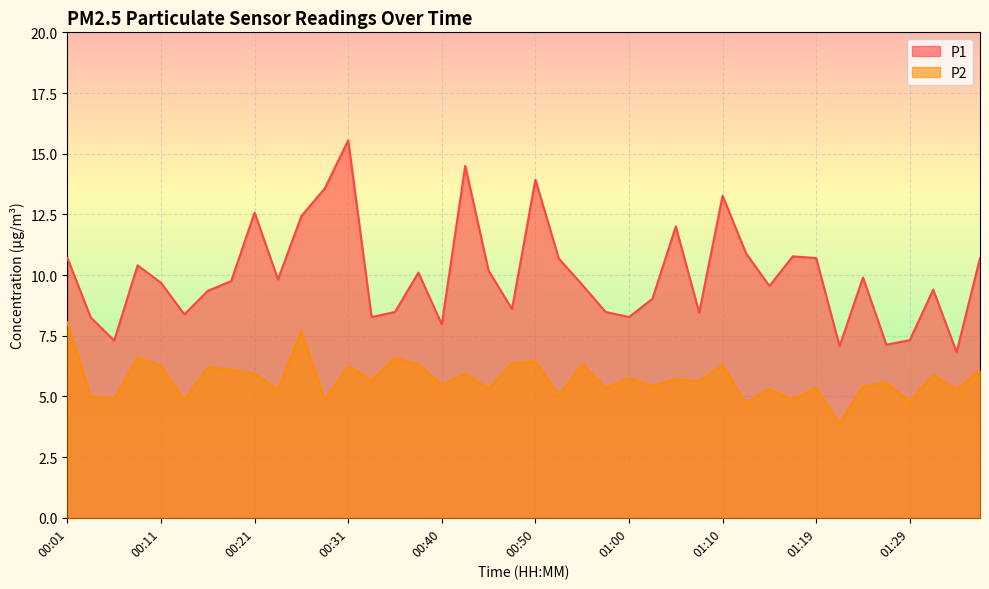

List the labels in order of P2 value, smallest first.

01:22, 01:12, 01:29, 00:14, 00:06, 00:28, 01:17, 00:04, 00:53, 00:23, 01:34, 01:15, 00:45, 00:57, 01:19, 01:24, 01:02, 00:40, 01:27, 01:07, 00:33, 01:05, 01:00, 01:32, 00:21, 00:43, 01:37, 00:19, 00:16, 00:11, 00:31, 01:10, 00:38, 00:55, 00:48, 00:50, 00:36, 00:09, 00:26, 00:01